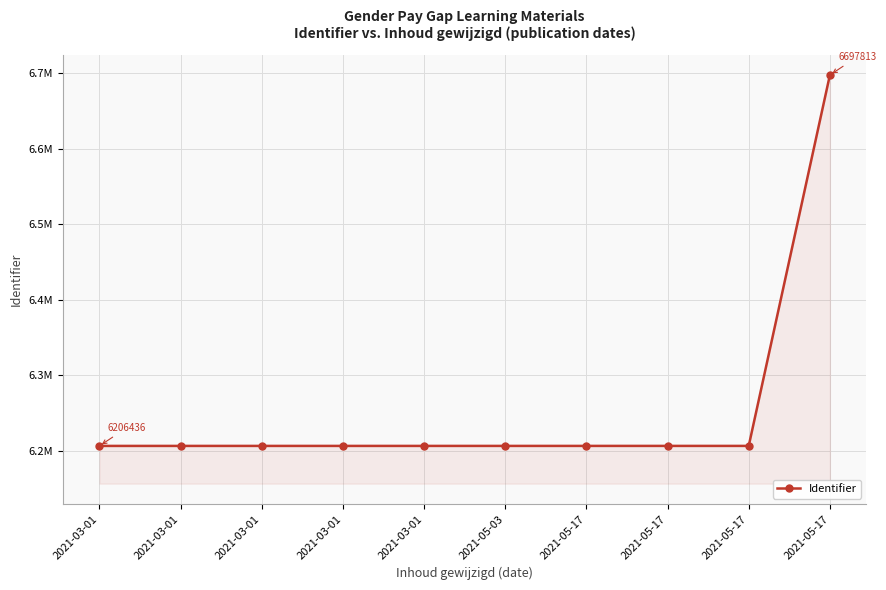

Is this an area chart (filled region under the line)?

Yes